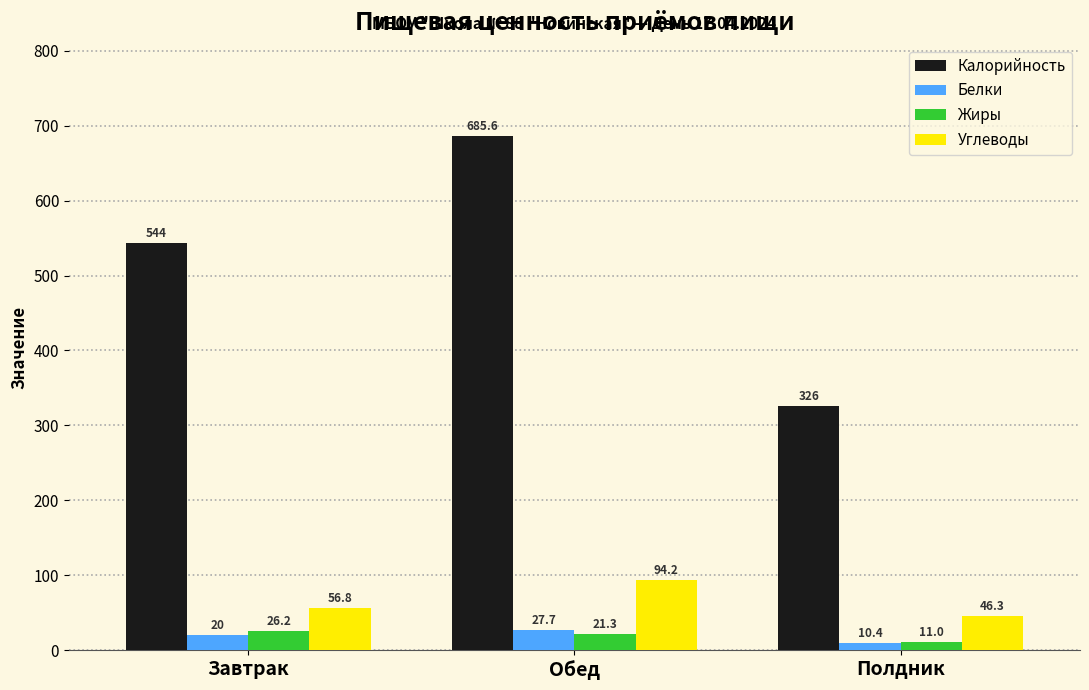

How many bars are there in total?

12